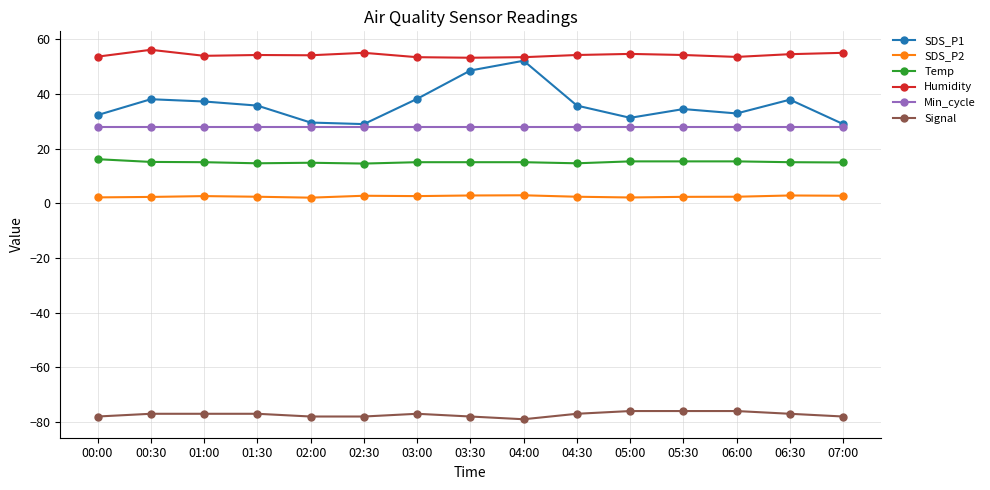

Is it true that Min_cycle equals 45.1 at 00:00?

False